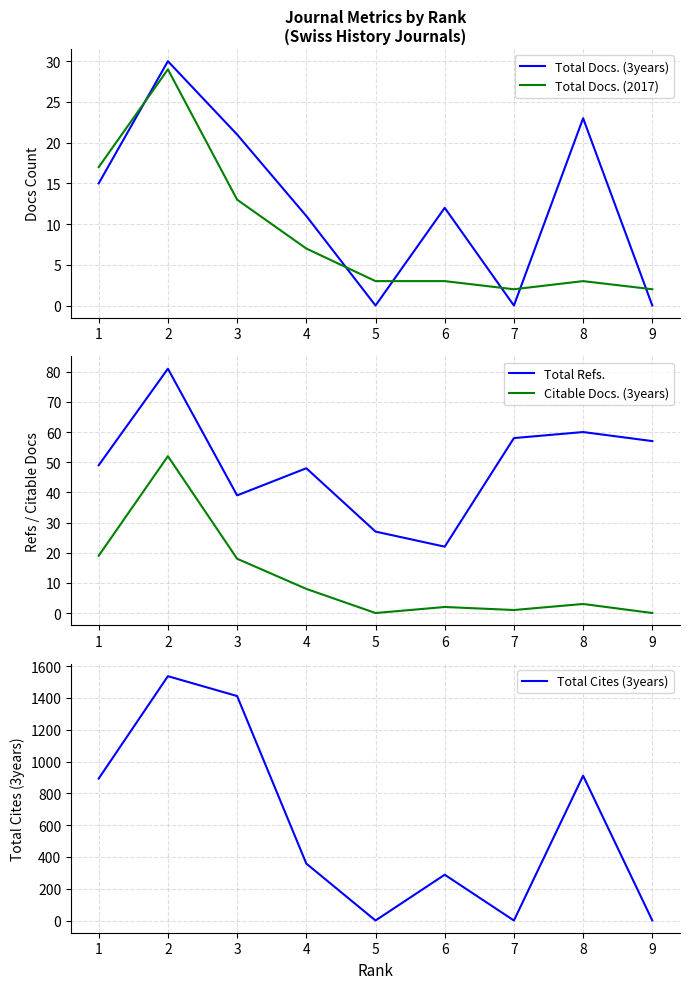

How many values in the Total Cites (3years) series exceed 358?

4